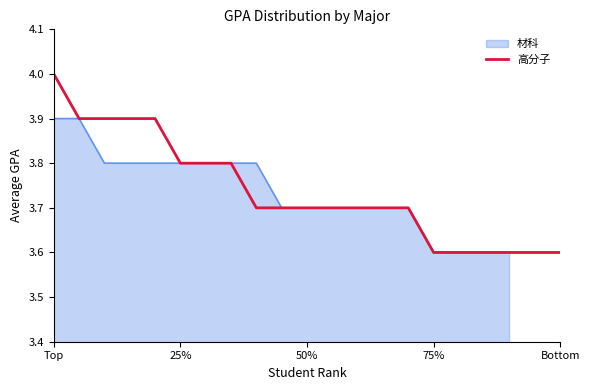

What is the lowest value of the 高分子 series?

3.6